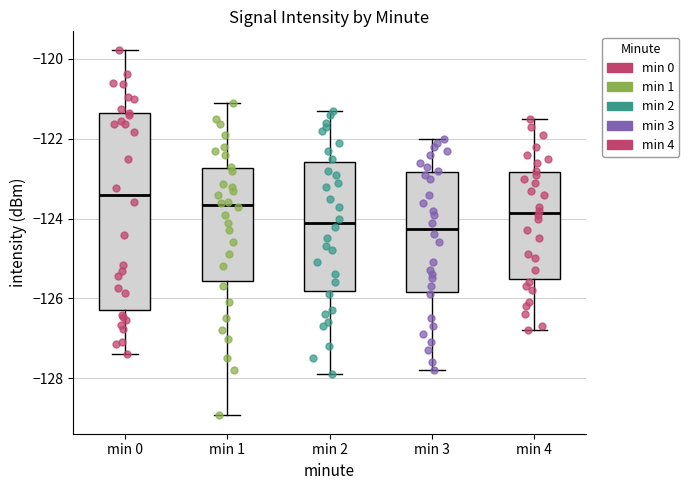

Where does the upper whisker of the box for min 3 end on the y-axis? The values are not printed on the chart, so give them approximately, as read against the axis.

-122.0